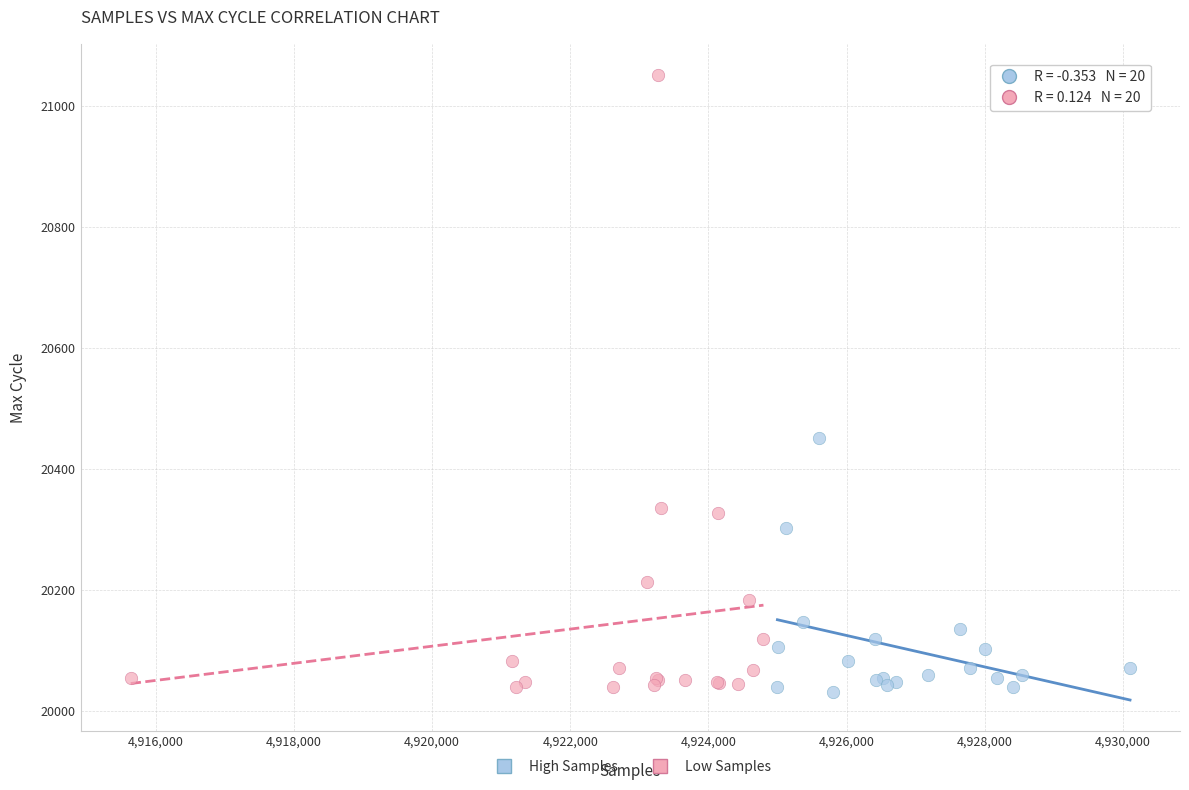

Which series has the largest Y range (max minus min)?

Low Samples